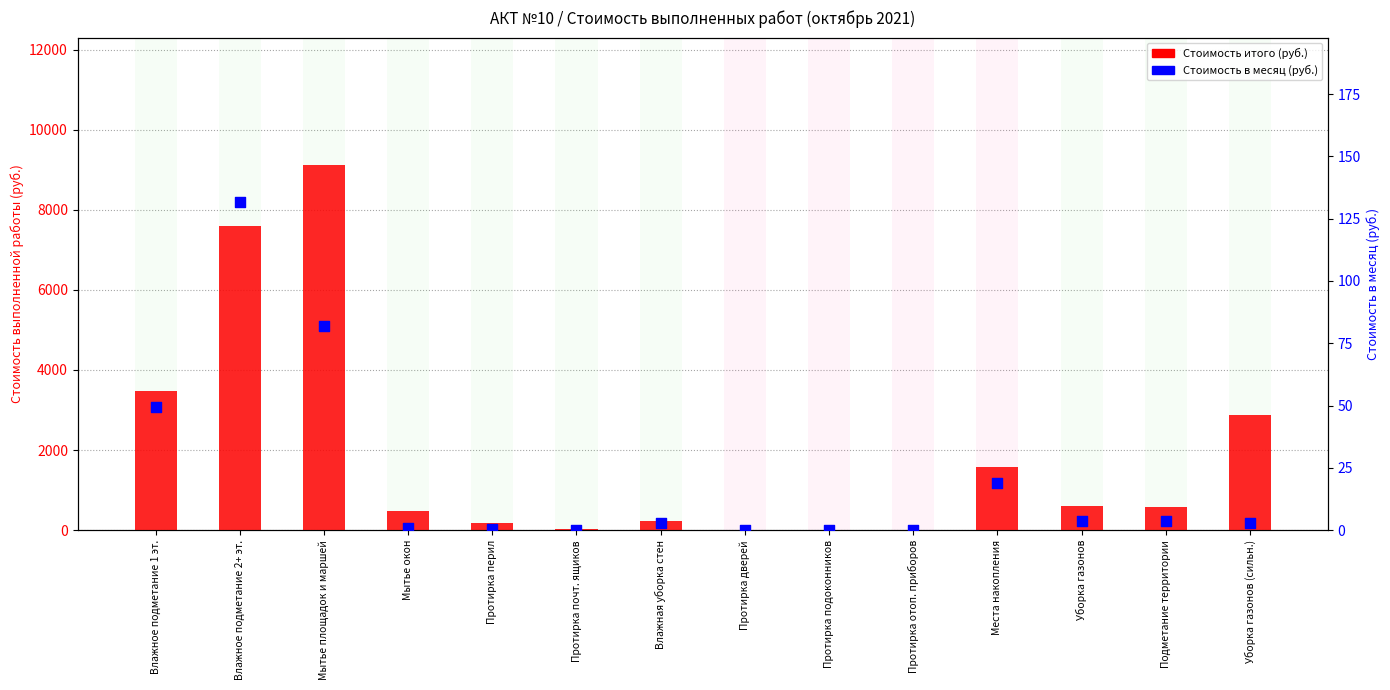

Which series has the largest total across all categories?

Стоимость итого (руб.)